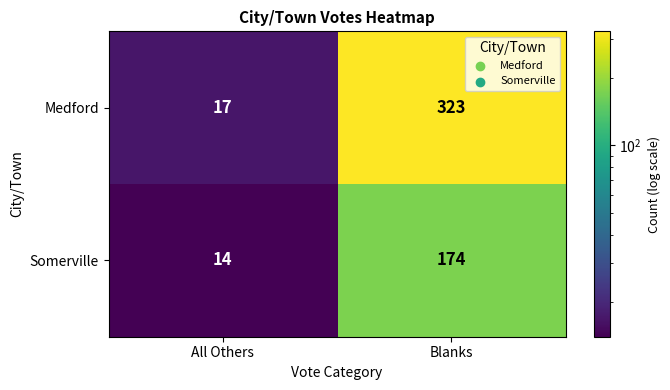

Rank the series by their average value, from highest to lowest.

Medford, Somerville